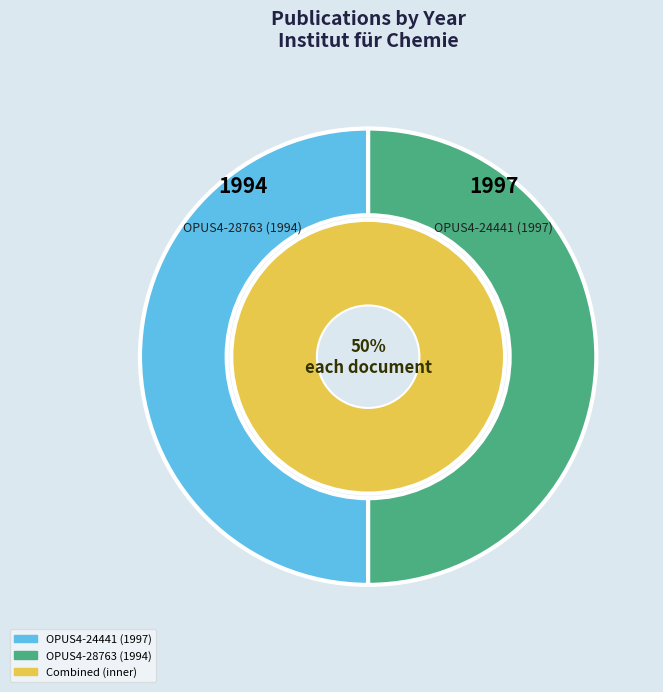

Which category has the smallest portion of the pie?

OPUS4-28763 (1994)